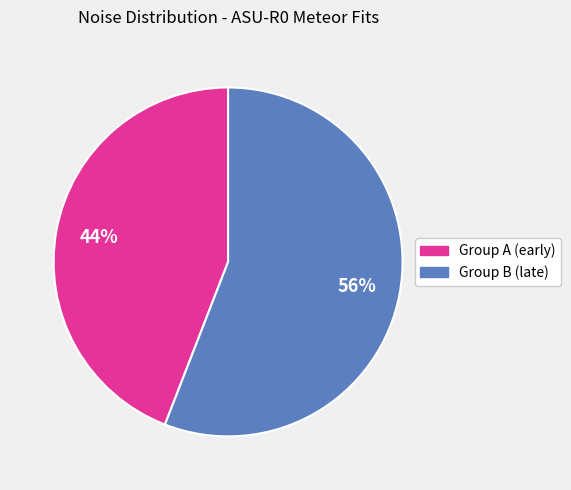

To the nearest percent, what is the average slice percentage?

50%